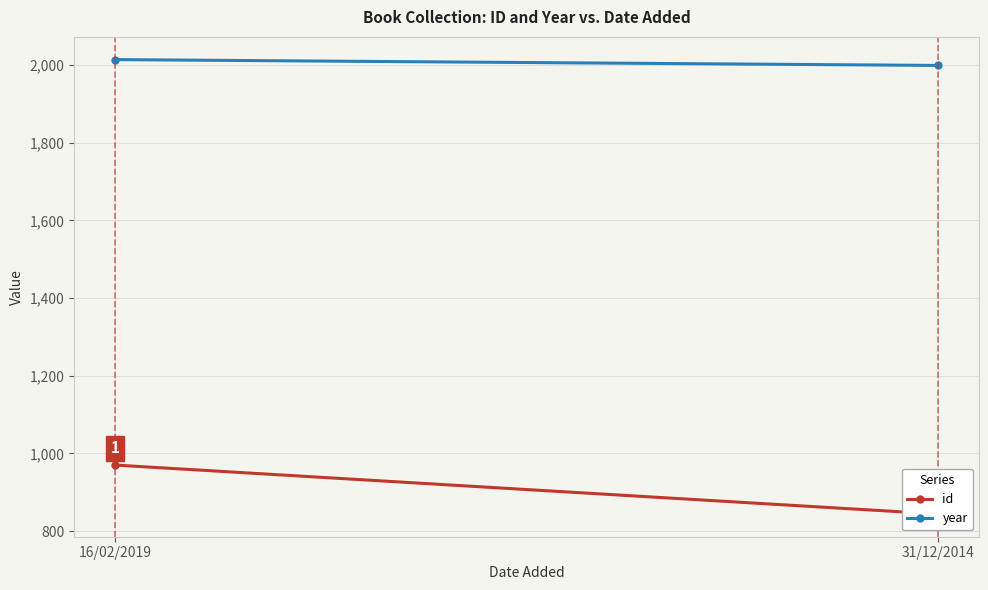

Rank the series by their maximum value, from highest to lowest.

year, id